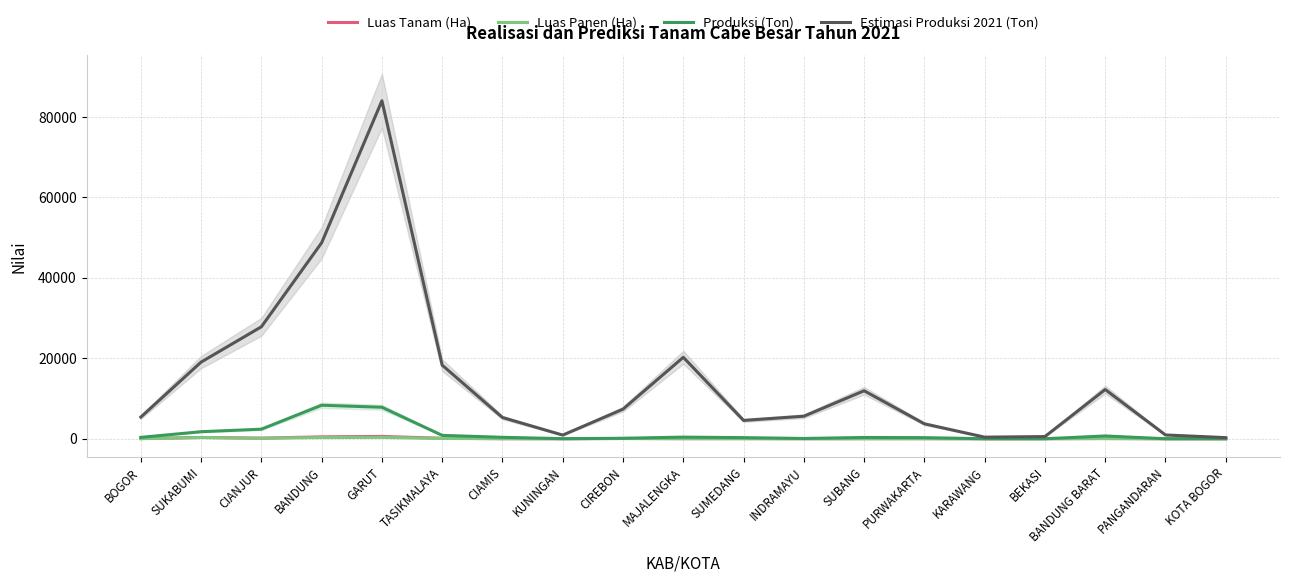

Does the chart have visible grid lines?

Yes